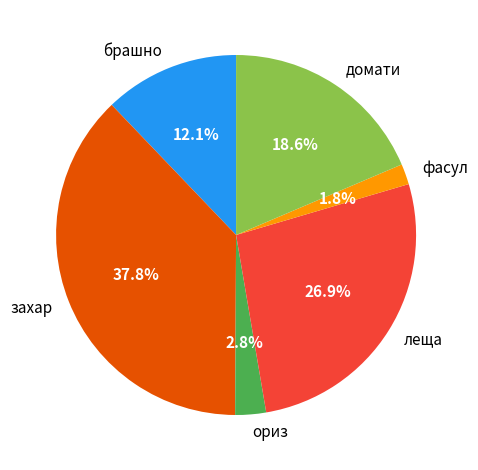

Which has a higher value, захар or брашно?

захар